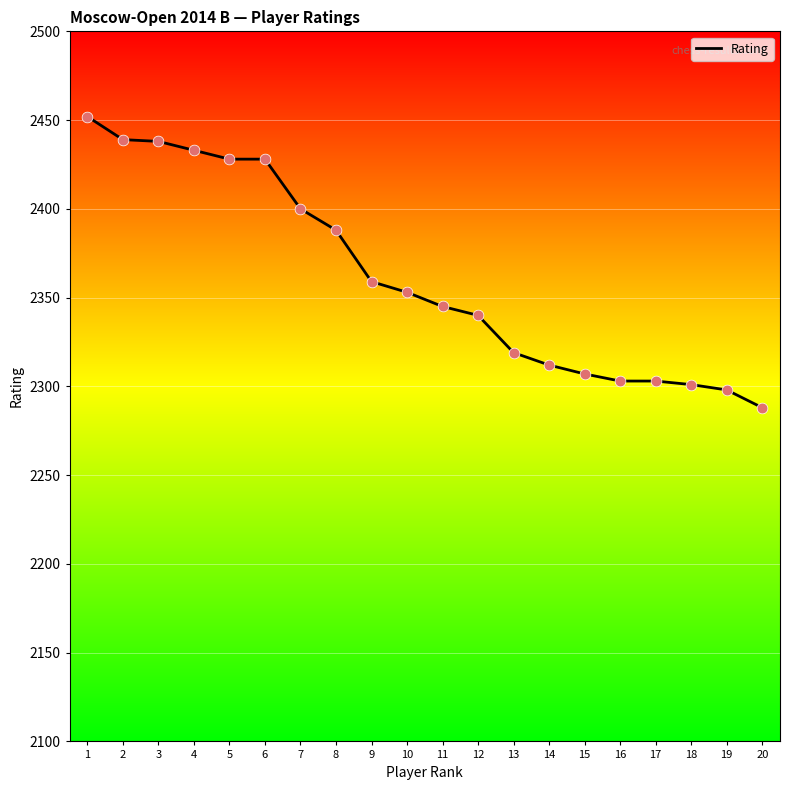

What is the change in value from 3 to 12?

-98